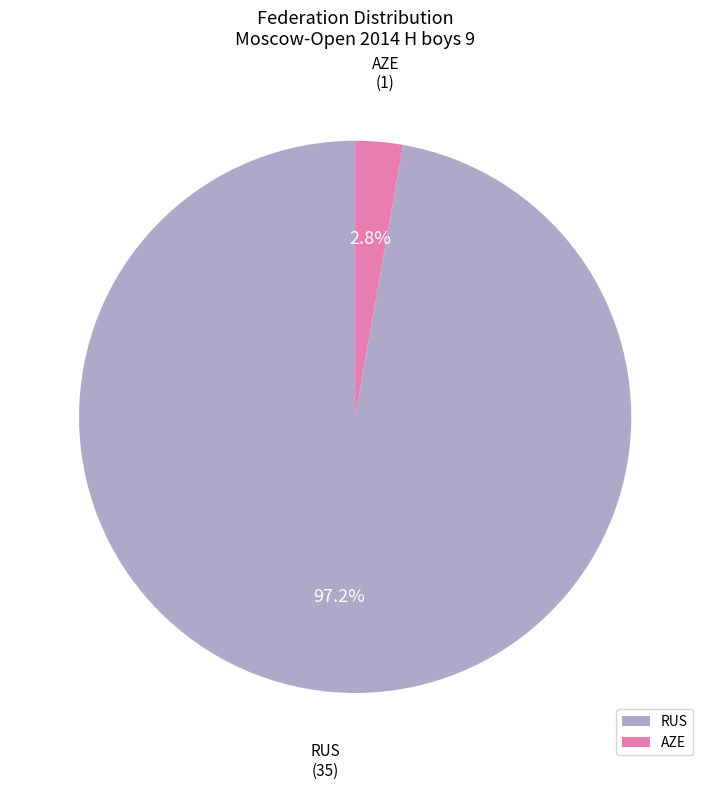

To the nearest percent, what portion does AZE represent?

3%